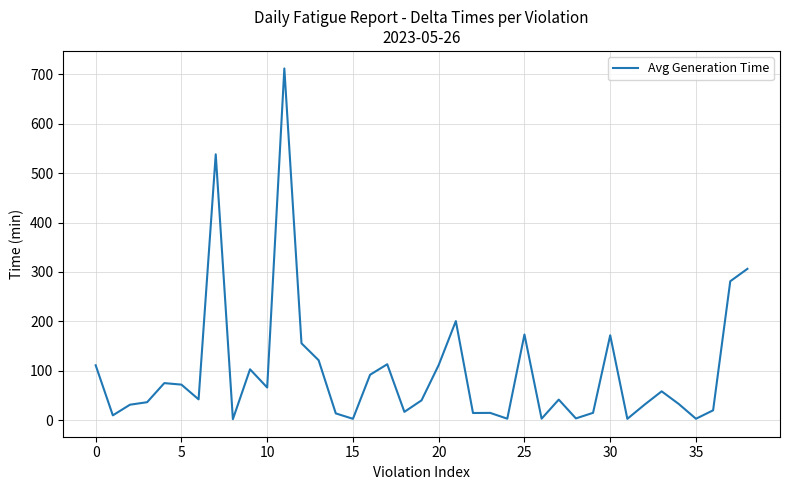

What is the greatest value displayed?

712.0